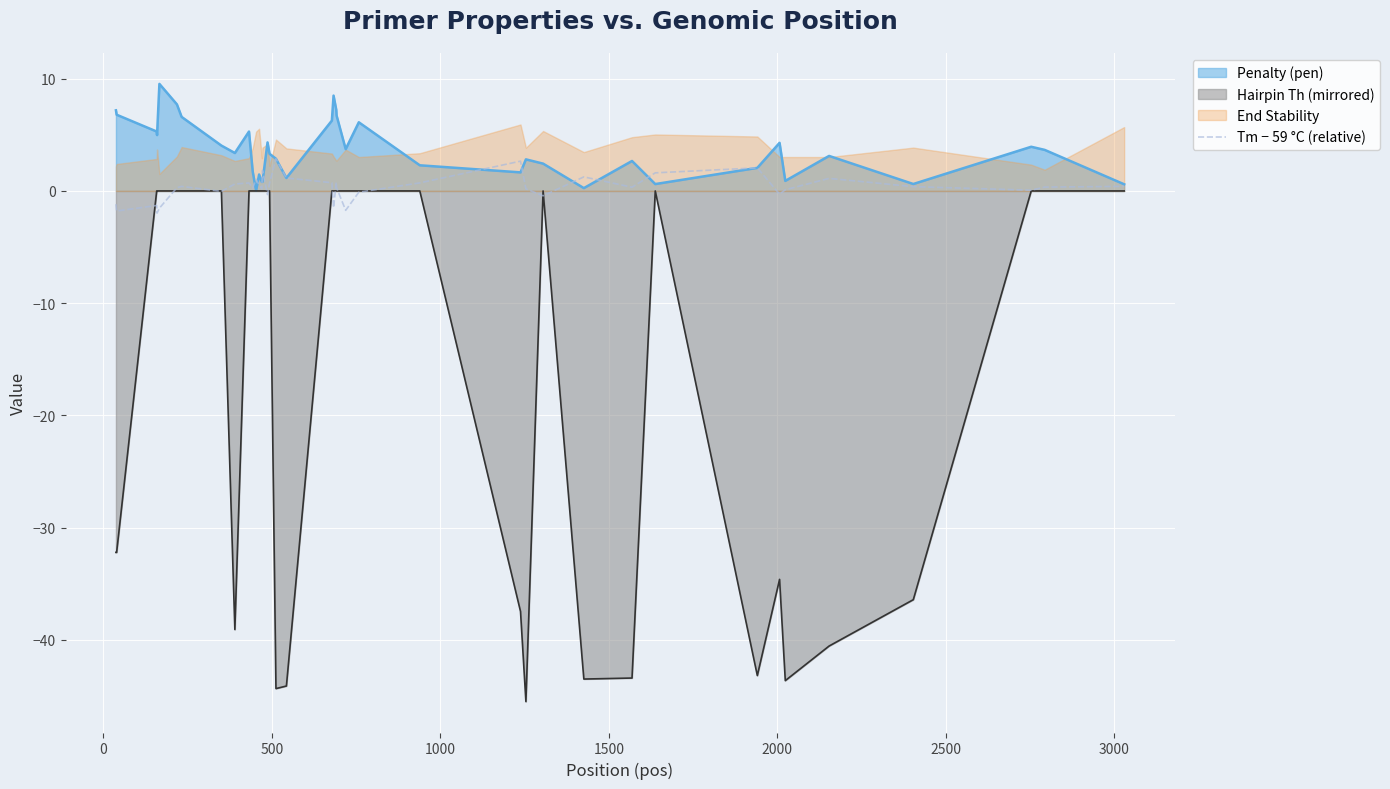

Does the chart display data point markers on the line(s)?

No